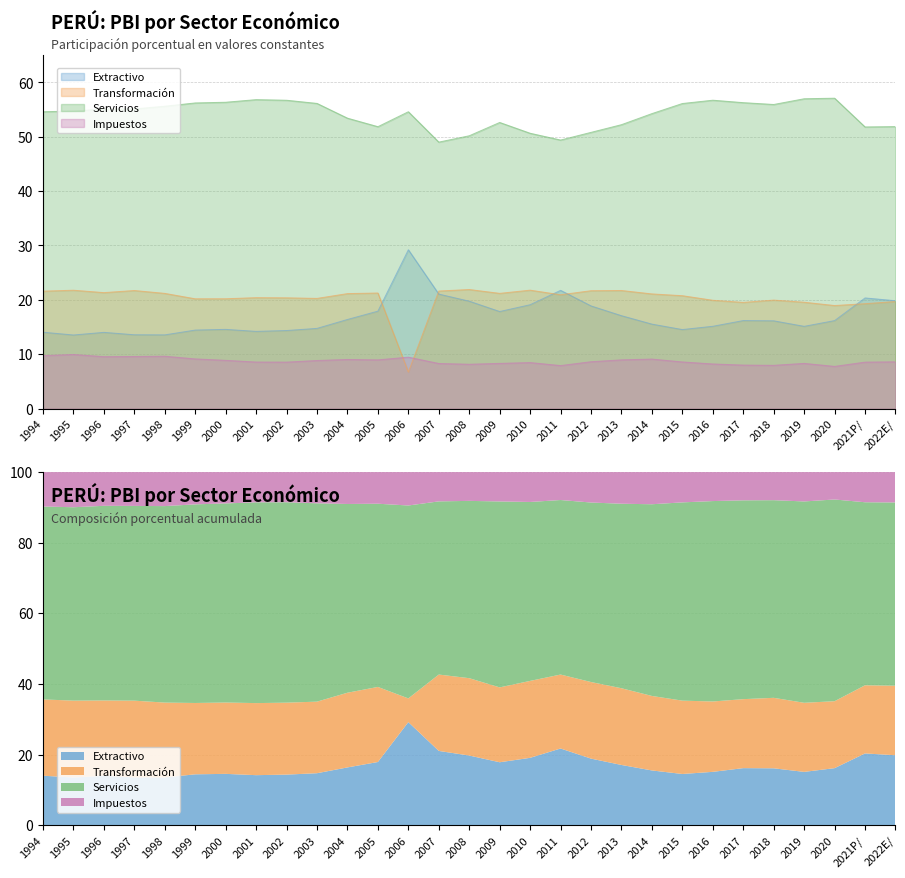

What is the value of the Extractivo point at the 10th from the left?

14.7